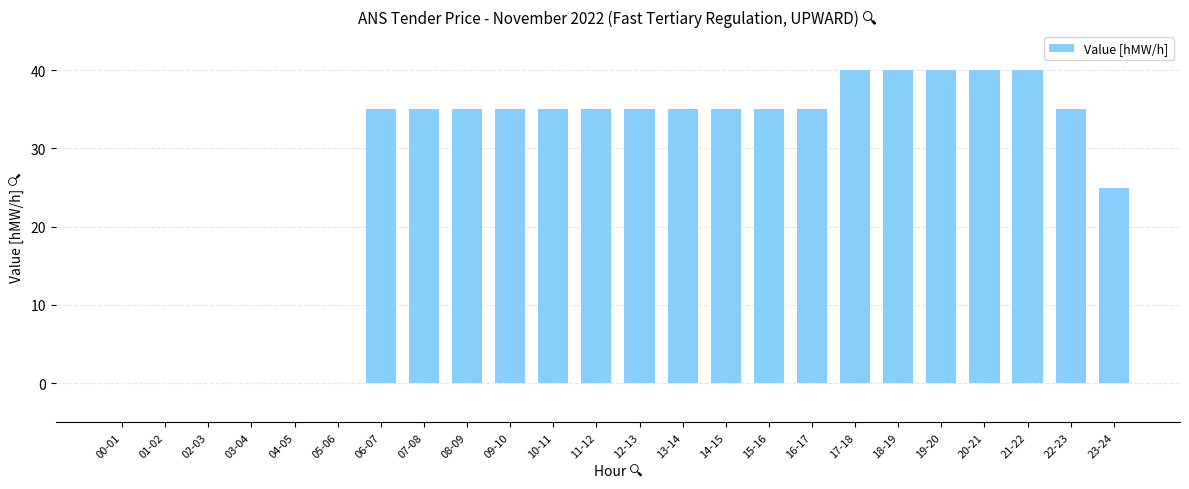

What is the change in value from 02-03 to 21-22?

+40